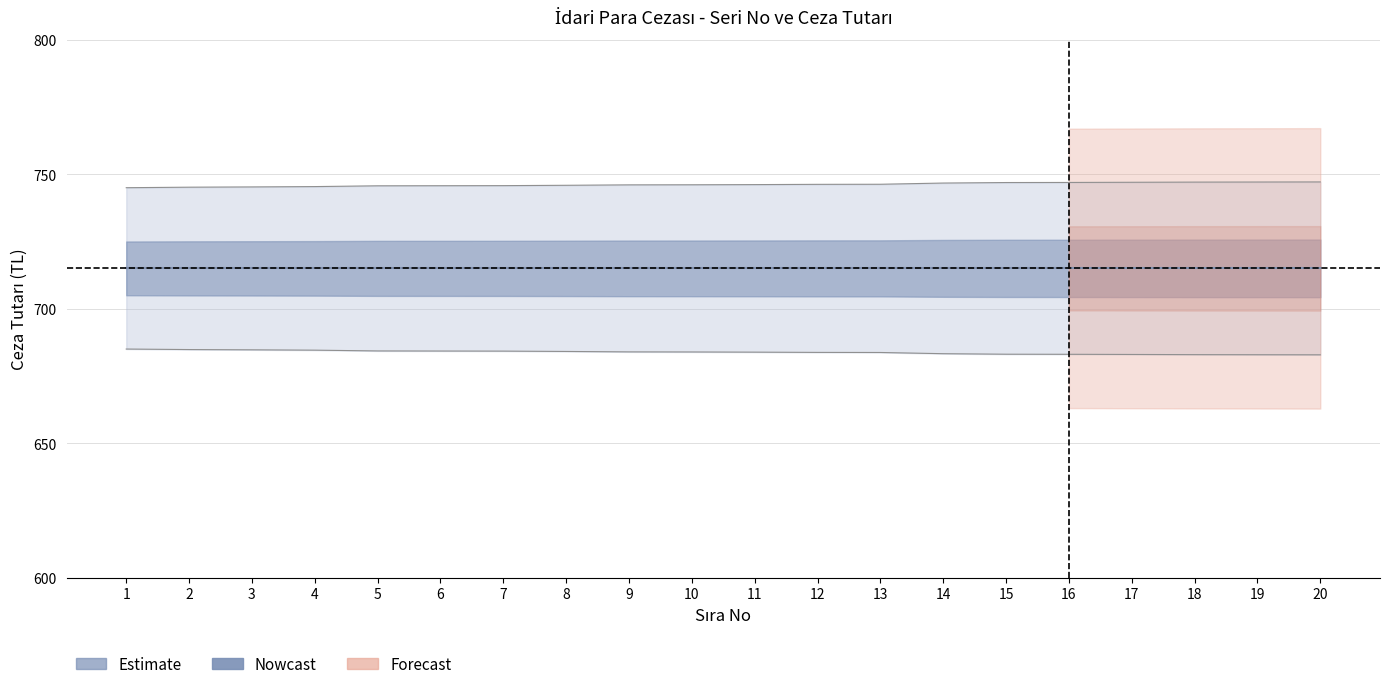

What is the ratio of the value at 19 to the value at 10?

1.0